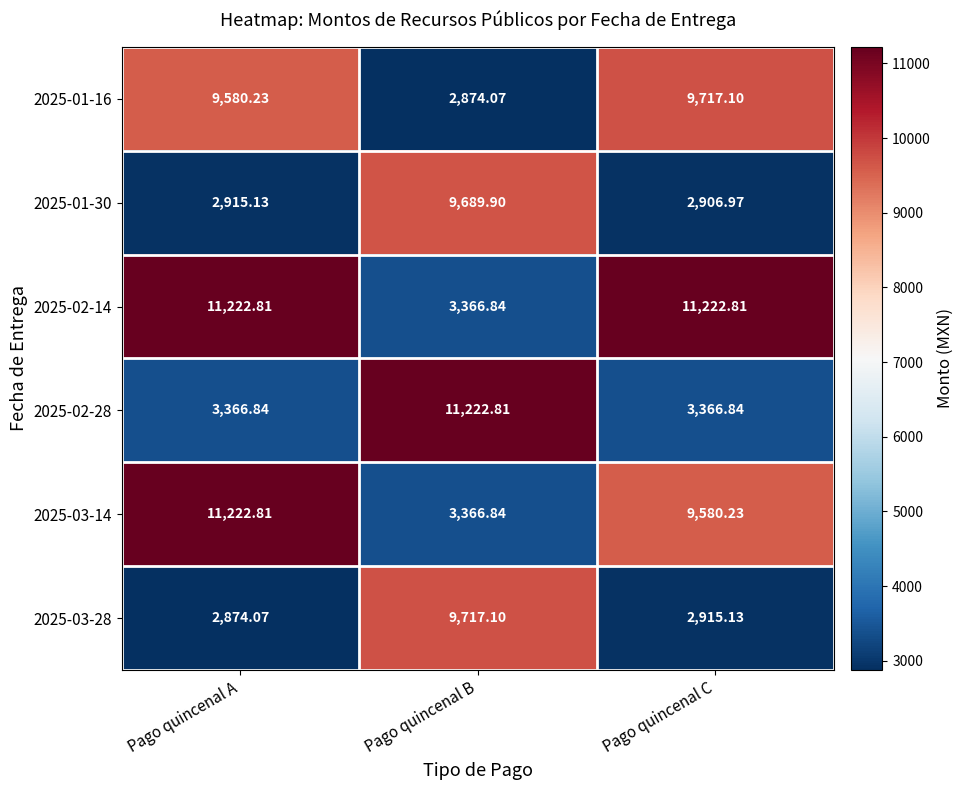

At which category is the sum across all series the highest?

Pago quincenal A